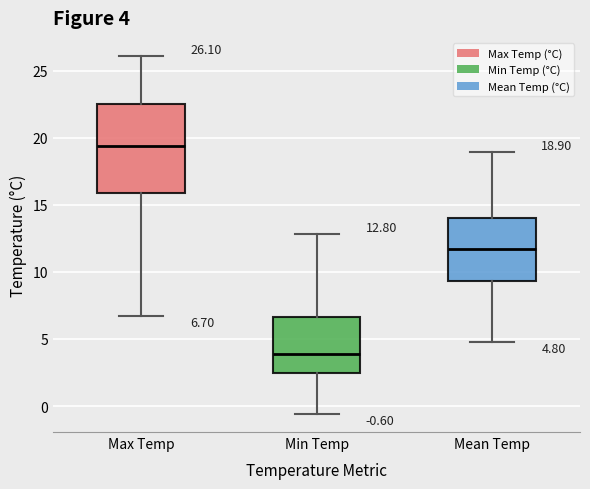

Which box has the lowest median line?

Min Temp